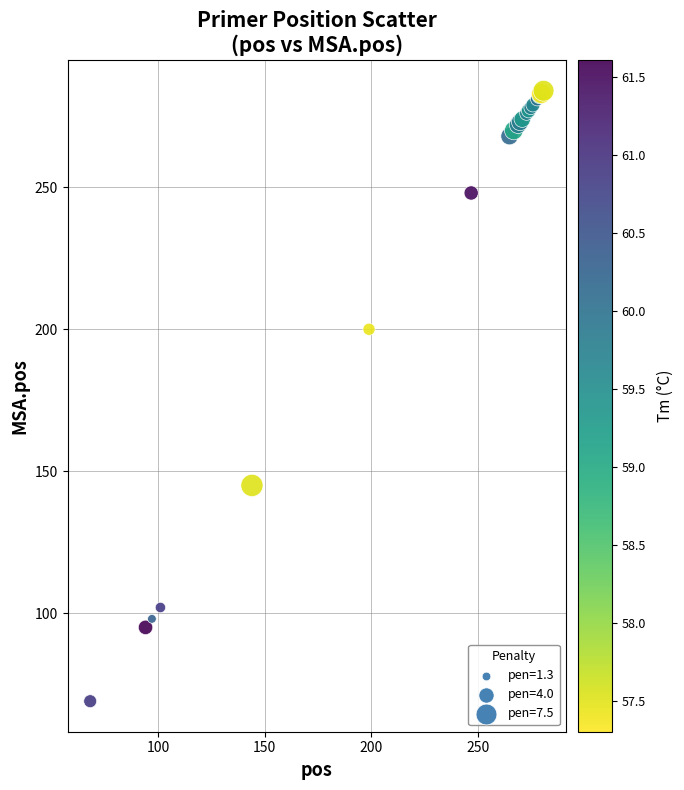

What Y value in the scatter plot is closest to 176?

200